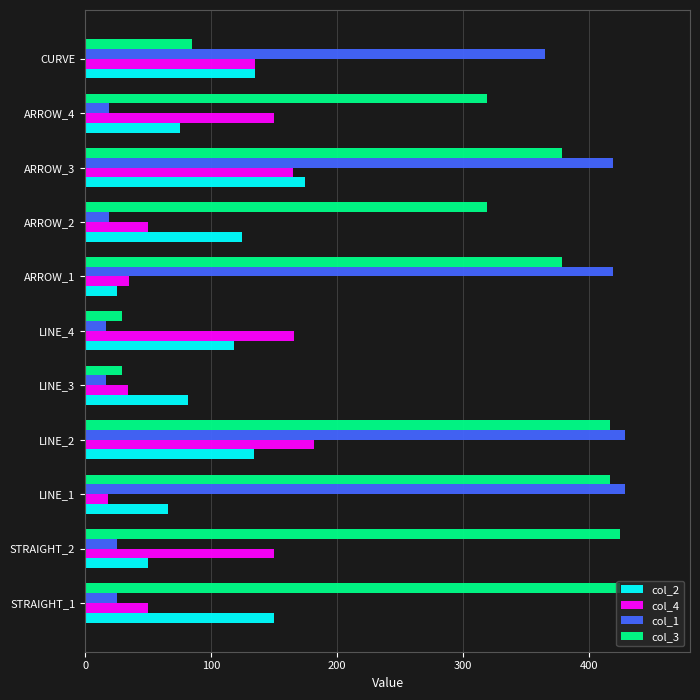

Where is col_1 nearest to the value 223?

CURVE